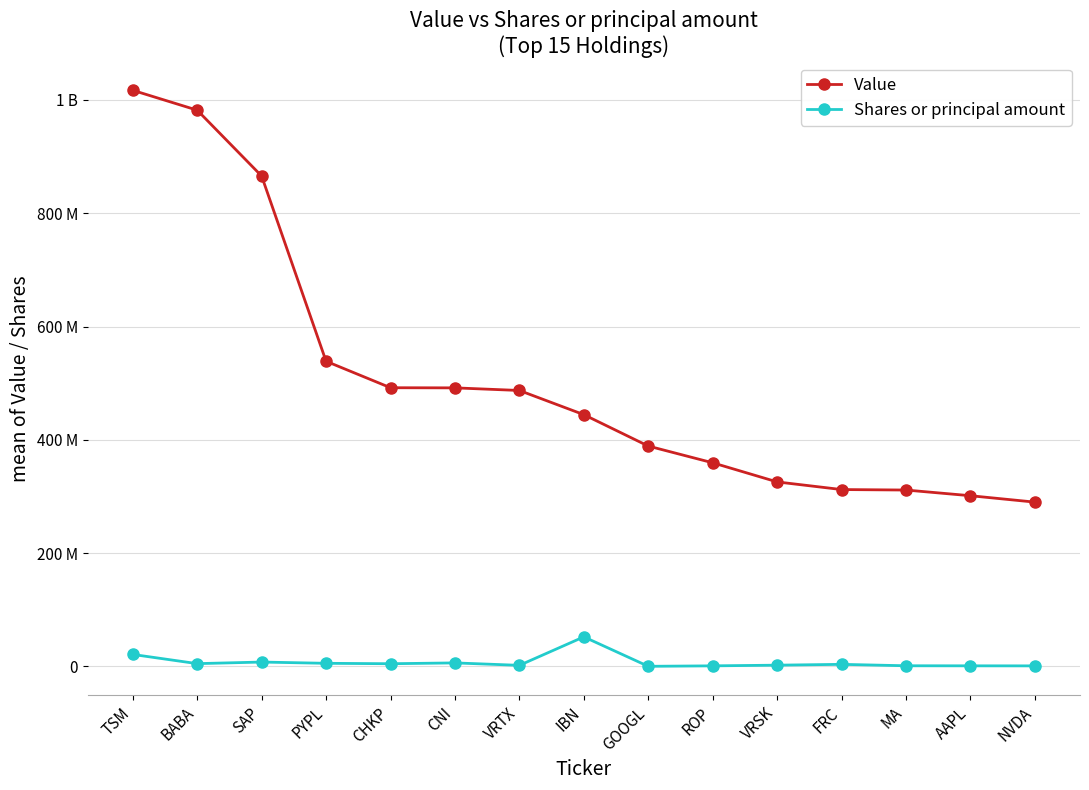

Which label corresponds to the largest value in the chart?

TSM